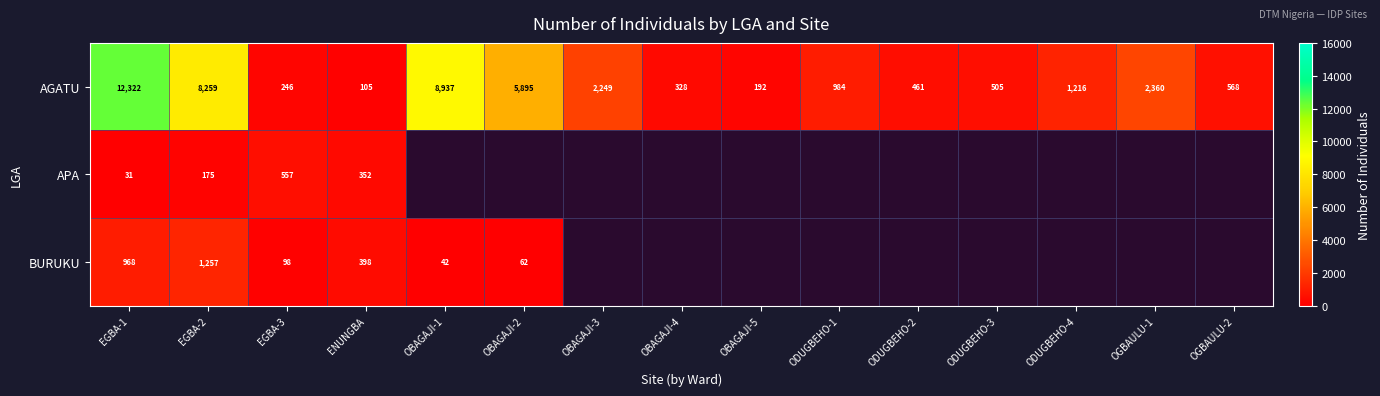

What is the minimum value shown in the chart?

31.0